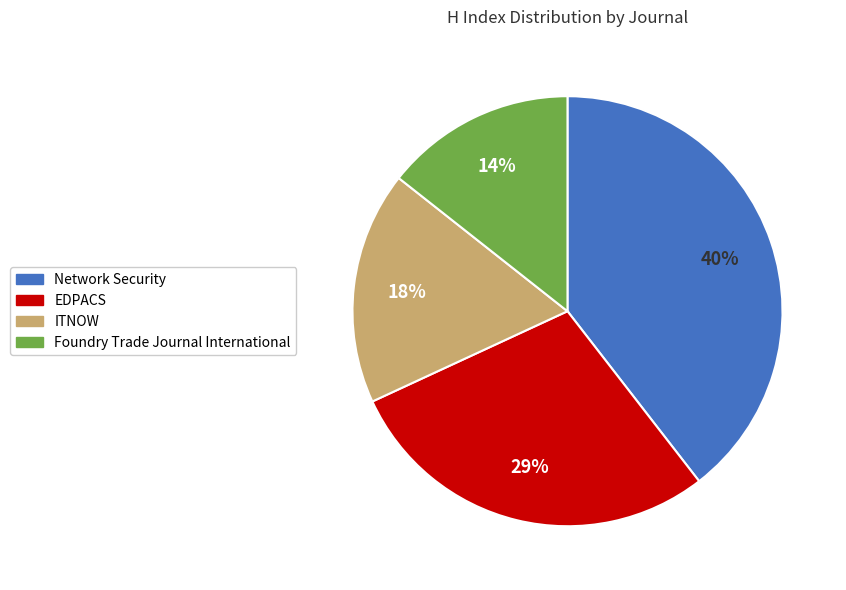

To the nearest percent, what is the difference between the Network Security and ITNOW slice percentages?

22%